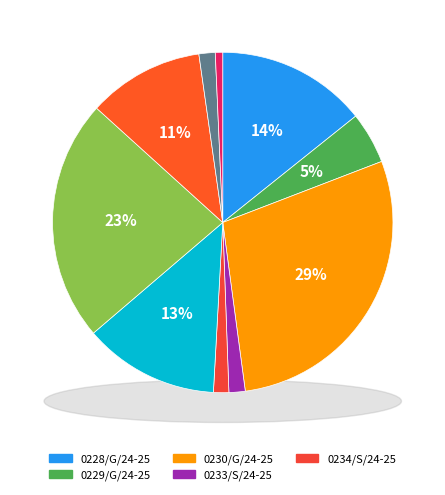

To the nearest percent, what is the difference between the largest and smallest slice percentages?

28%